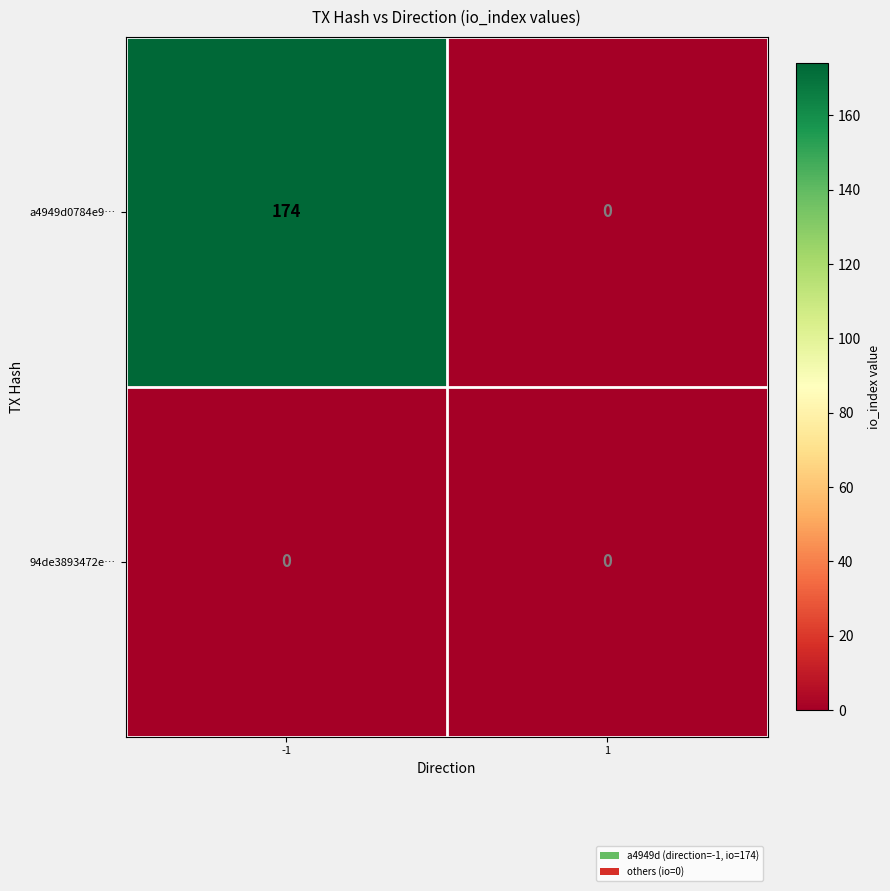

The a4949d0784e9… series shows 0 at 1. True or false?

True